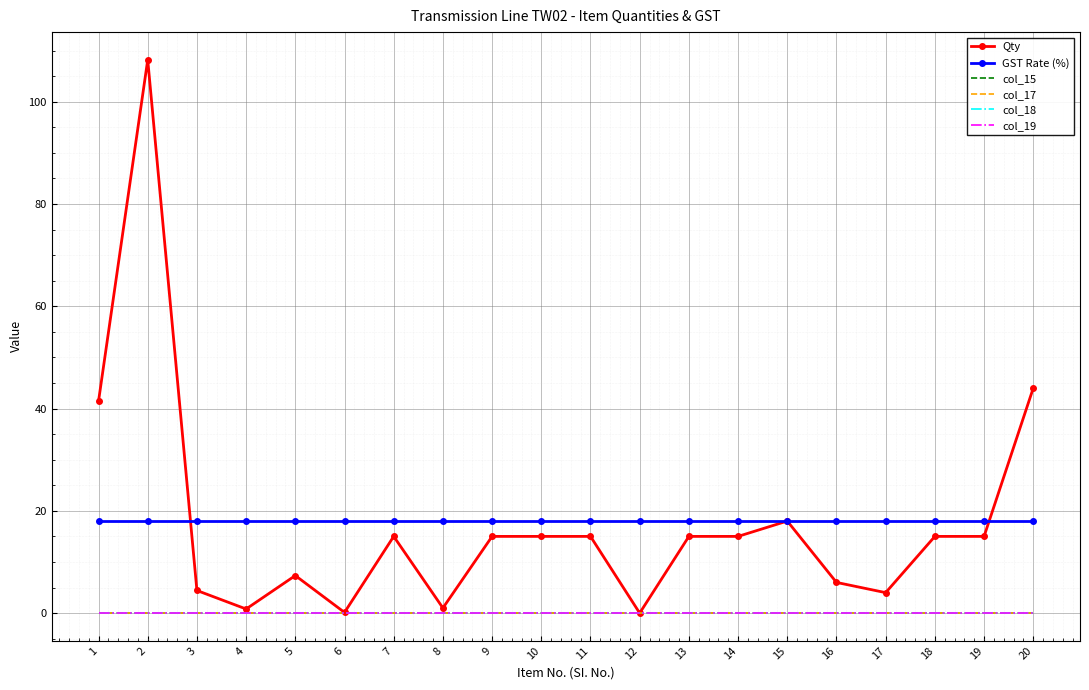

The value of Qty at 2 is 42.1. True or false?

False